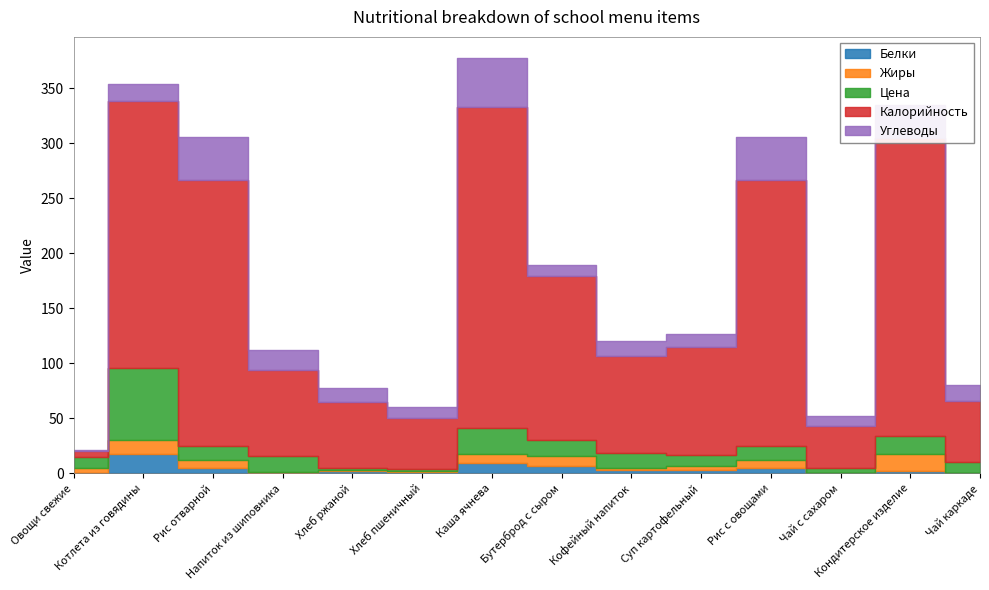

True or false: Калорийность and Белки cross at least once.

False